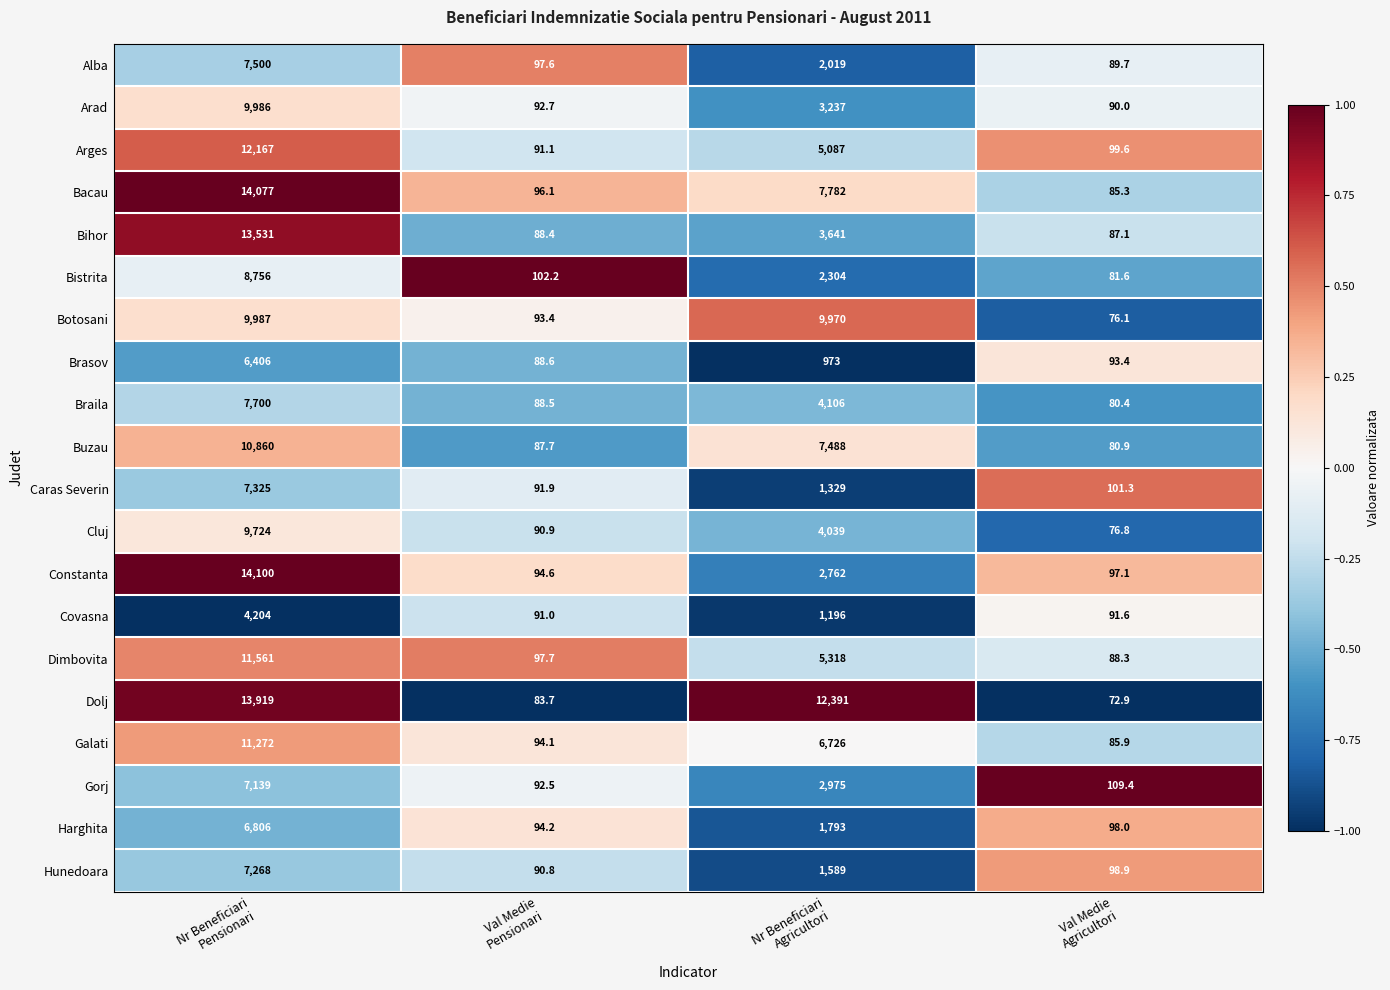

Which label corresponds to the largest value in the chart?

Nr Beneficiari
Pensionari